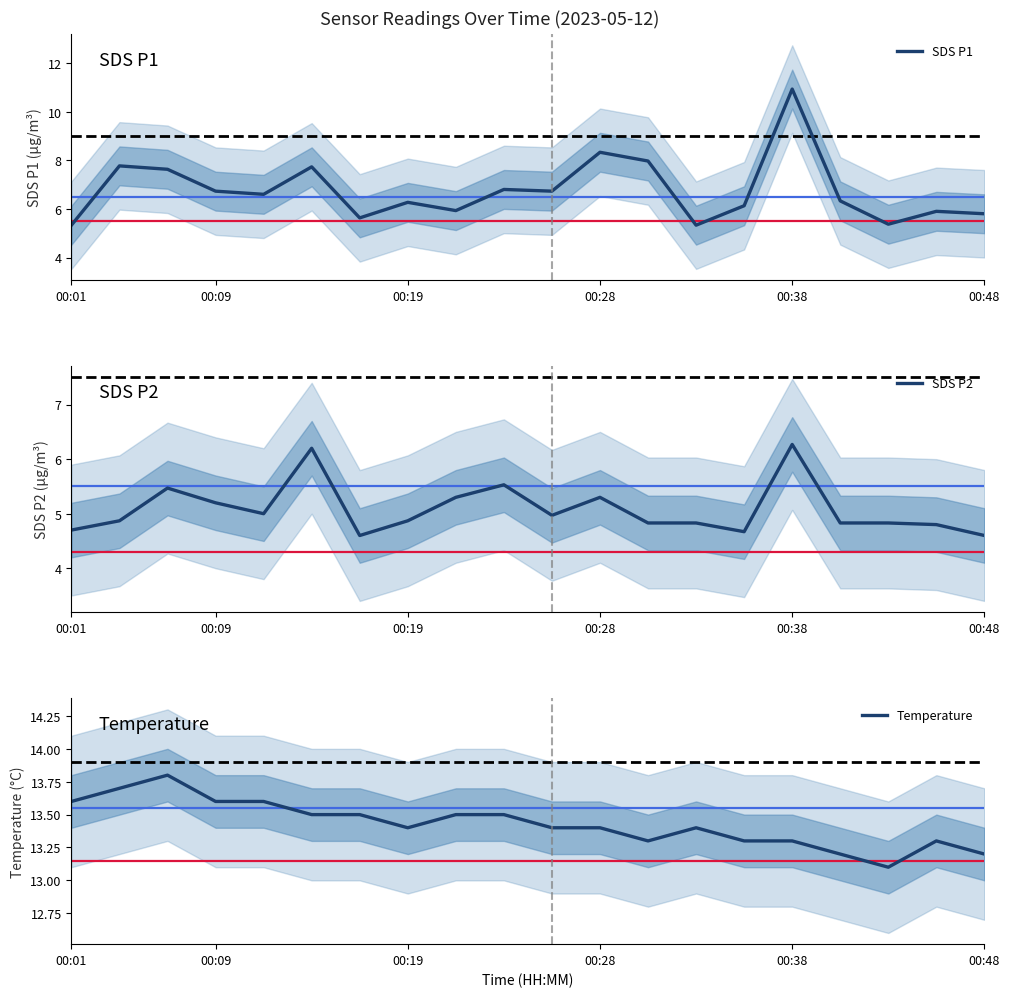

The Temperature series shows 4.3 at 14. True or false?

False